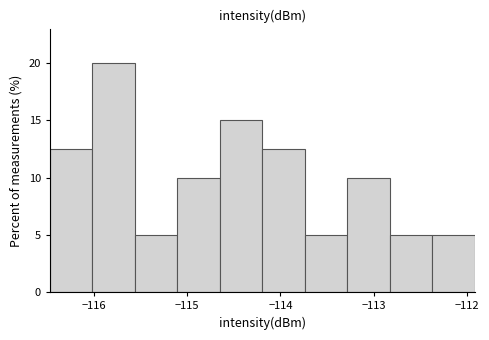

Reading left to right, transcribe this chart: for each bar, give the range it covers on the x-axis and its height. Neither the bar edges nor the heights are printed on the chart, so give them approximately, as read against the axes.

-116.5 to -116.0: 12.5
-116.0 to -115.6: 20.0
-115.6 to -115.1: 5.0
-115.1 to -114.7: 10.0
-114.7 to -114.2: 15.0
-114.2 to -113.7: 12.5
-113.7 to -113.3: 5.0
-113.3 to -112.8: 10.0
-112.8 to -112.4: 5.0
-112.4 to -111.9: 5.0